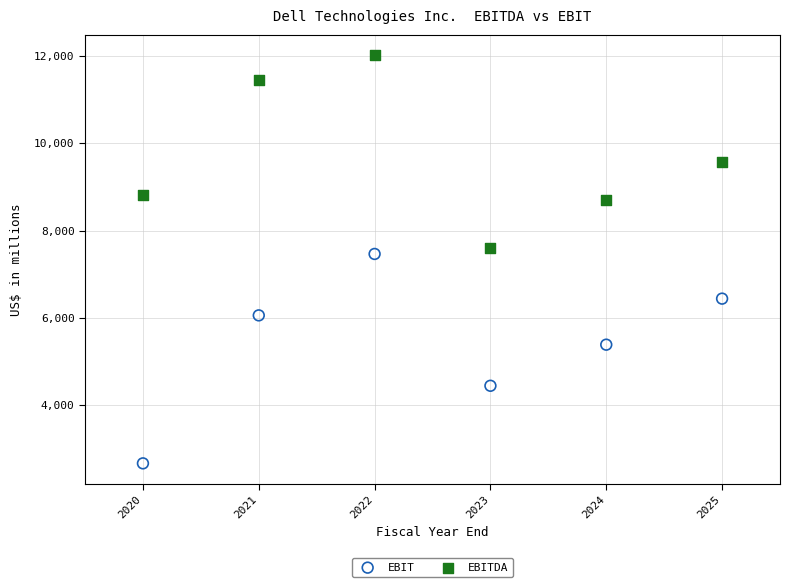

Which series has the widest spread of Y values?

EBIT